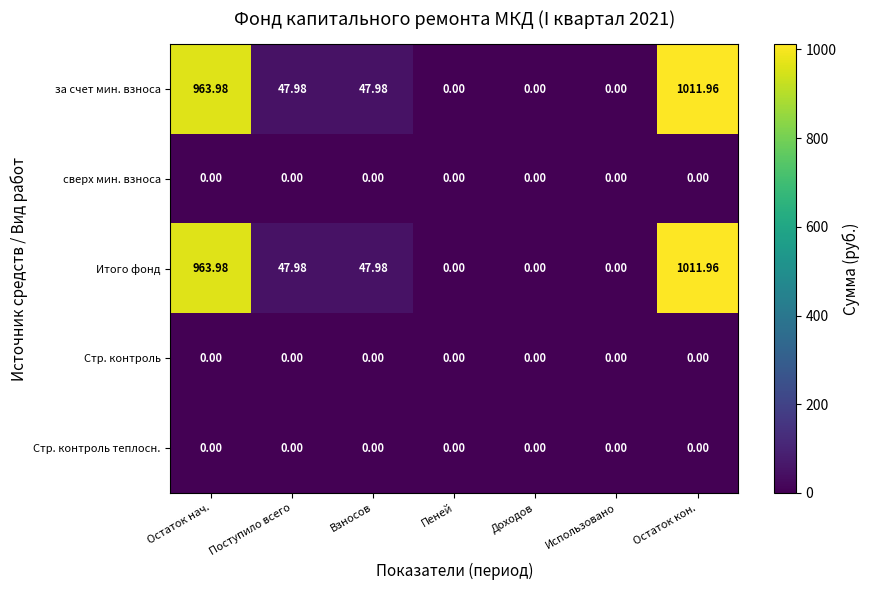

At how many categories does at least one series exceed 685?

2